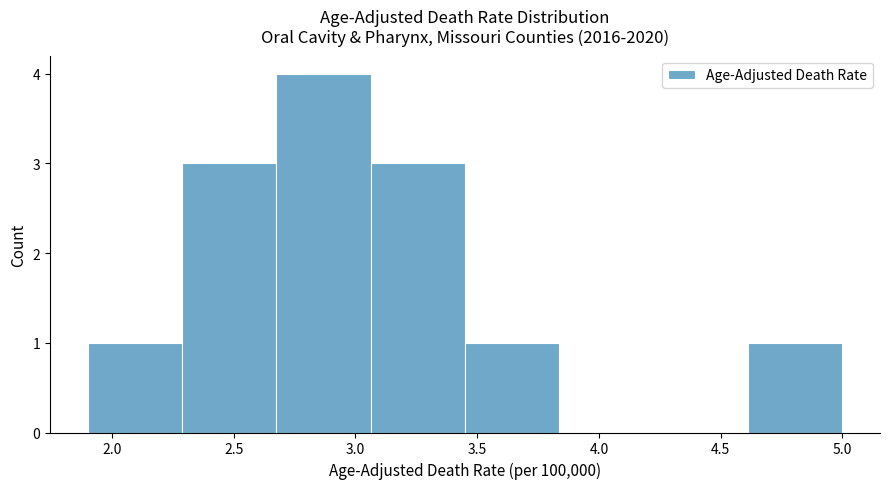

Reading left to right, transcribe this chart: for each bar, give the range it covers on the x-axis and its height. Neither the bar edges nor the heights are printed on the chart, so give them approximately, as read against the axes.

1.90 to 2.30: 1
2.30 to 2.70: 3
2.70 to 3.05: 4
3.05 to 3.45: 3
3.45 to 3.85: 1
3.85 to 4.25: 0
4.25 to 4.60: 0
4.60 to 5.00: 1